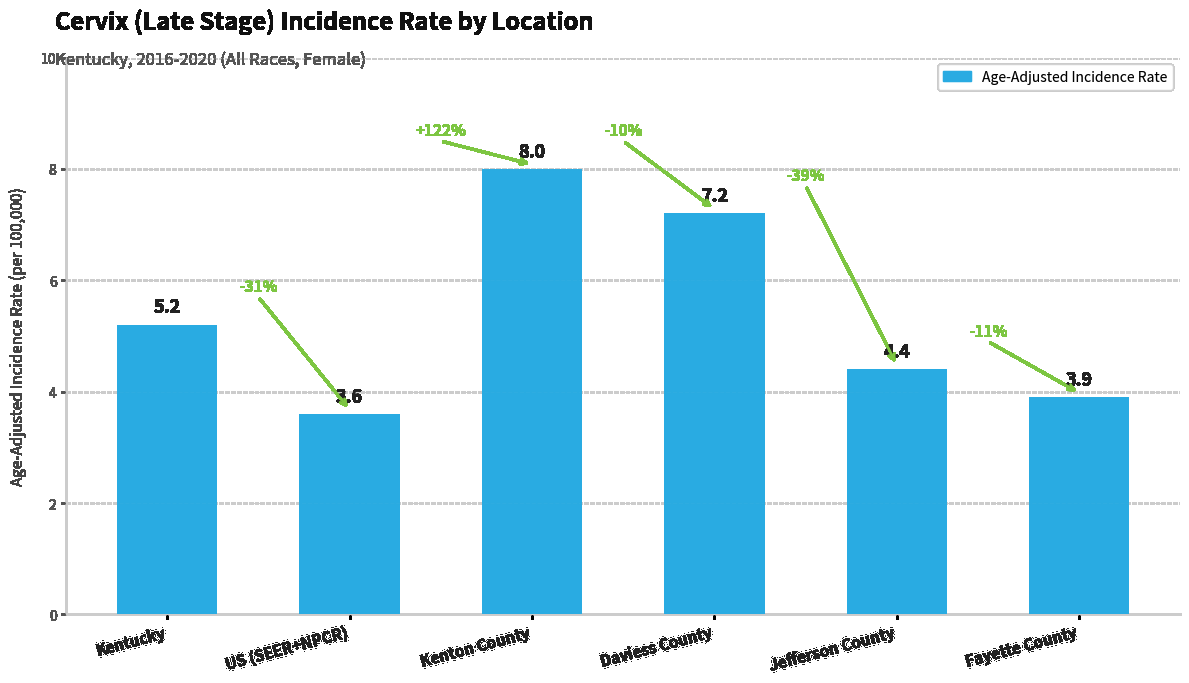

List the labels in order of value, smallest first.

US (SEER+NPCR), Fayette County, Jefferson County, Kentucky, Daviess County, Kenton County